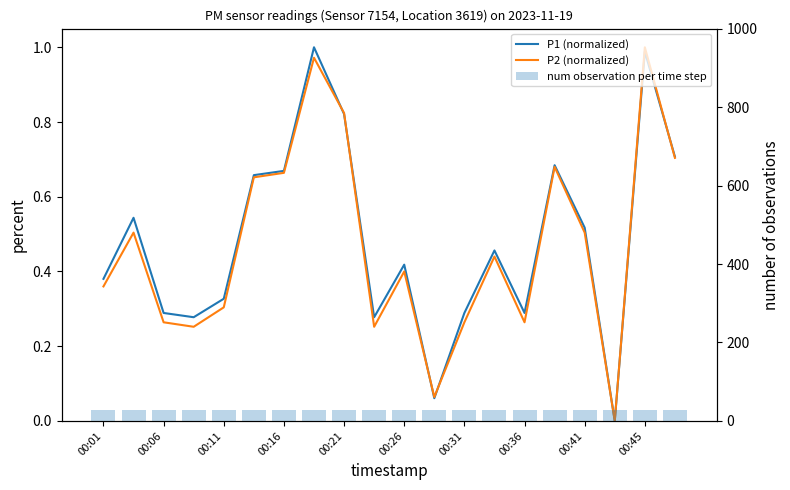

How many distinct data groups are displayed?

3